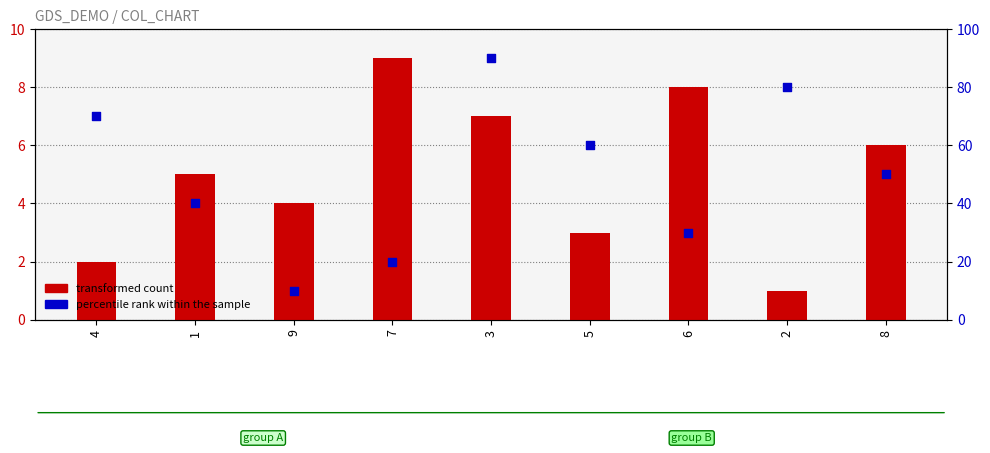

What is the total value across all series at 8?

56